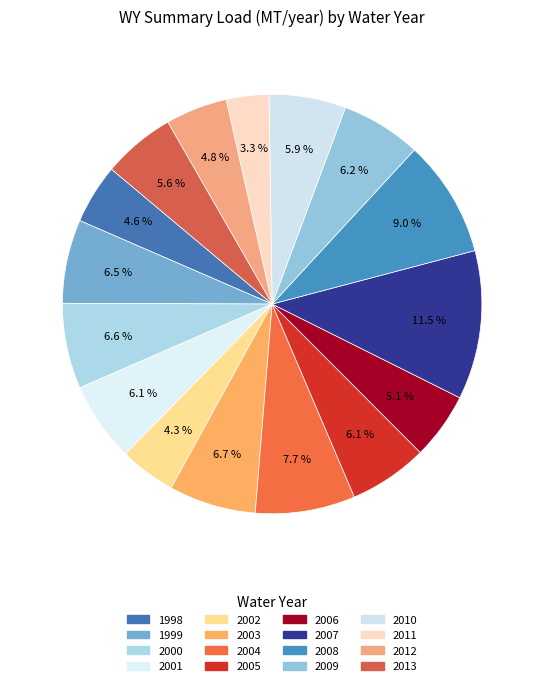

Which slice is the largest?

2007